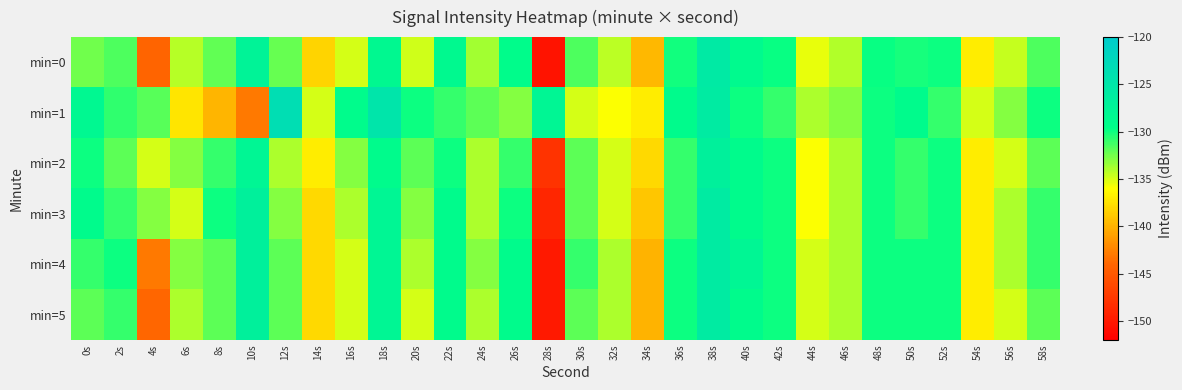

What is the difference between the highest and lowest values at 50s?

2.0